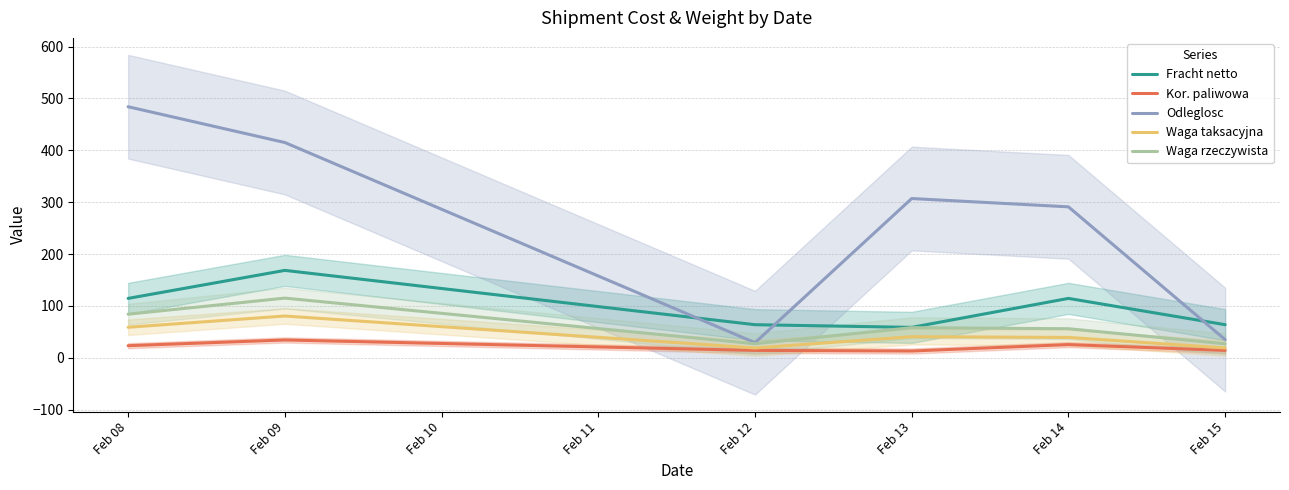

What is the highest value of the Waga taksacyjna series?

80.5